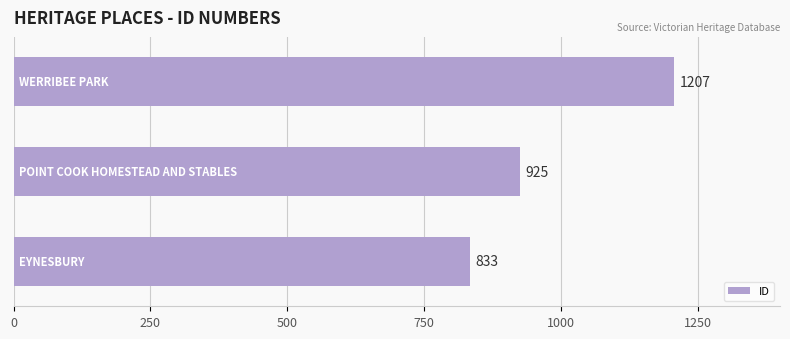

Count the values in the range 833 to 1207.

3